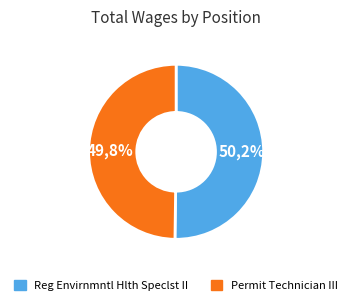

What is the change in value from Reg Envirnmntl Hlth Speclst II to Permit Technician III?

-479.9